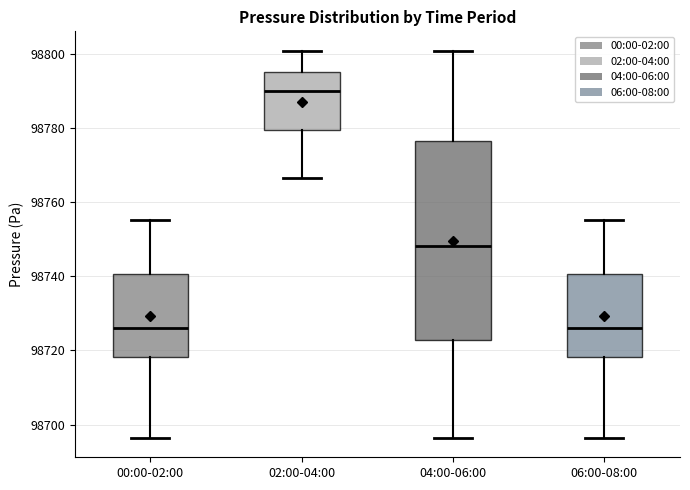

Where does the lower whisker of the box for 02:00-04:00 end on the y-axis? The values are not printed on the chart, so give them approximately, as read against the axis.

98766